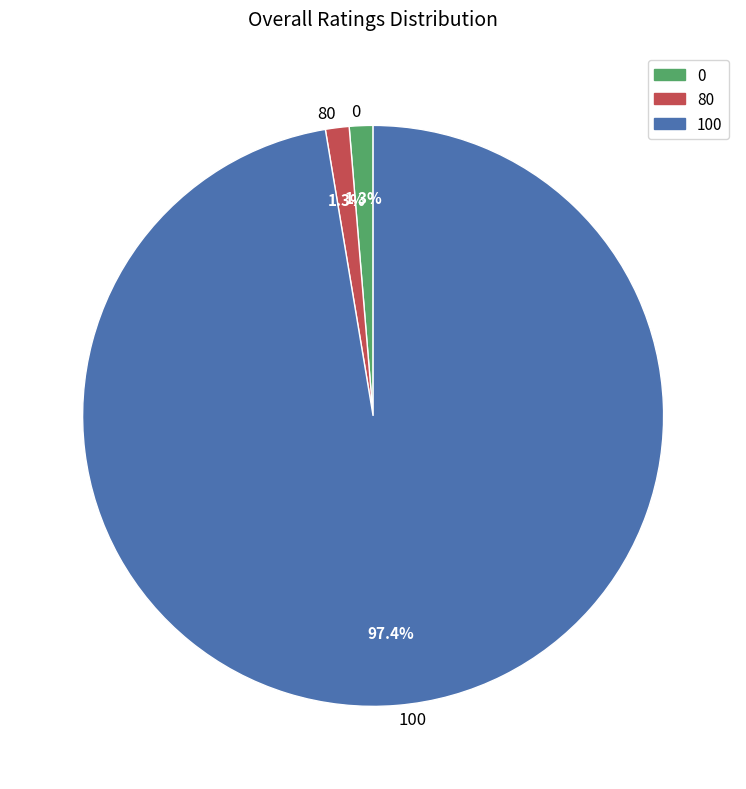

Is there a majority slice in this chart?

Yes